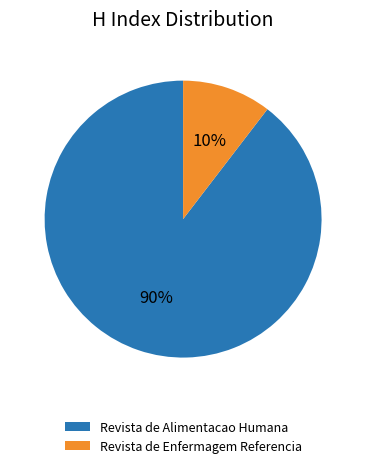

Is it true that Revista de Alimentacao Humana is 90% of the pie?

True